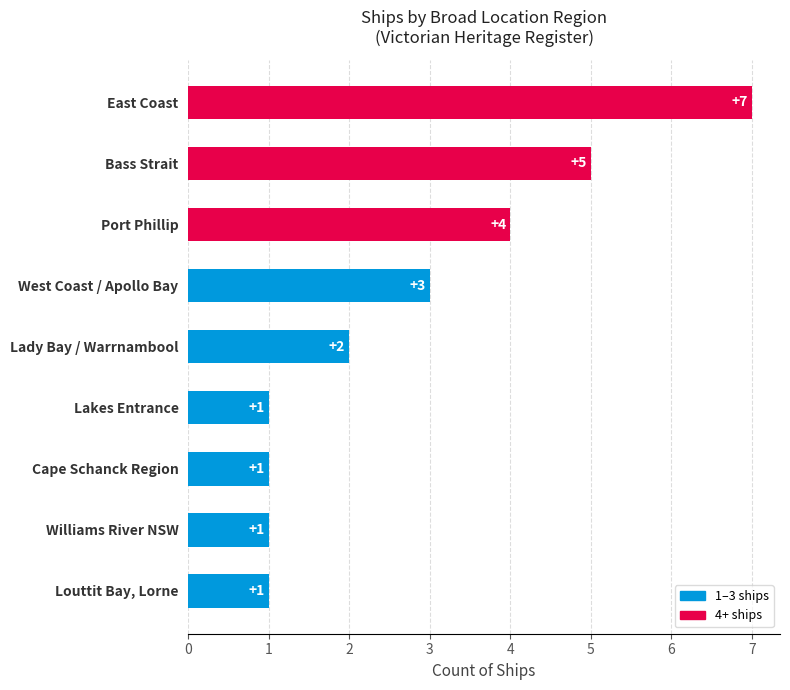

Reading top to bottom, transcribe all the data shown in this chart.

7	5	4	3	2	1	1	1	1